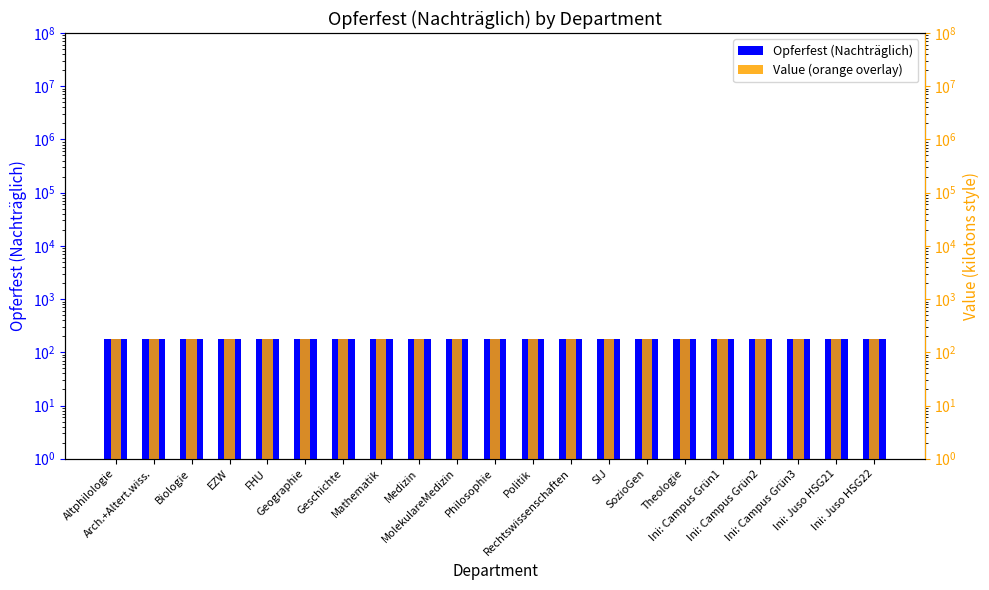

Reading right to left, list all the values displayed in this chart.

Opferfest (Nachträglich): Ini: Juso HSG22=180.3	Ini: Juso HSG21=180.3	Ini: Campus Grün3=180.3	Ini: Campus Grün2=180.3	Ini: Campus Grün1=180.3	Theologie=180.3	SozioGen=180.3	SIJ=180.0	Rechtswissenschaften=180.3	Politik=180.3	Philosophie=180.3	MolekulareMedizin=180.3	Medizin=180.3	Mathematik=180.3	Geschichte=180.3	Geographie=180.3	FHU=180.3	EZW=180.3	Biologie=180.3	Arch.+Altert.wiss.=180.3	Altphilologie=180.3
Value (orange overlay): Ini: Juso HSG22=180.3	Ini: Juso HSG21=180.3	Ini: Campus Grün3=180.3	Ini: Campus Grün2=180.3	Ini: Campus Grün1=180.3	Theologie=180.3	SozioGen=180.3	SIJ=180.0	Rechtswissenschaften=180.3	Politik=180.3	Philosophie=180.3	MolekulareMedizin=180.3	Medizin=180.3	Mathematik=180.3	Geschichte=180.3	Geographie=180.3	FHU=180.3	EZW=180.3	Biologie=180.3	Arch.+Altert.wiss.=180.3	Altphilologie=180.3